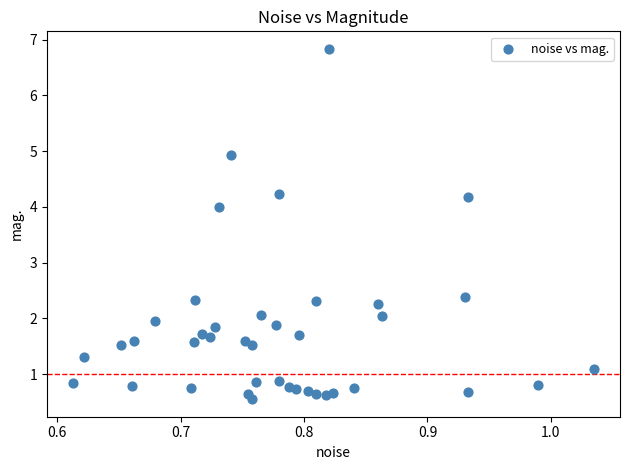

What is the range of Y values (max minus min)?

6.3